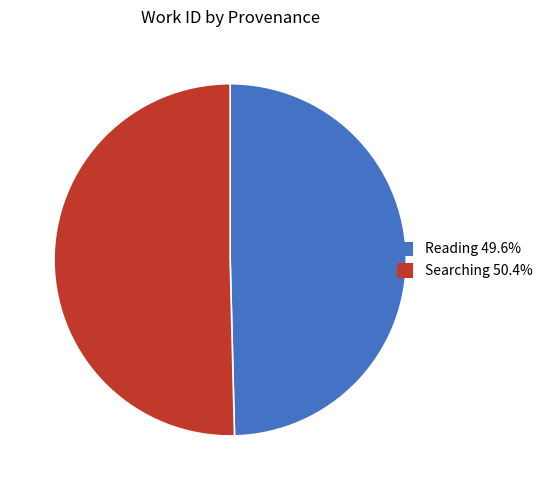

How many slices are in this pie chart?

2